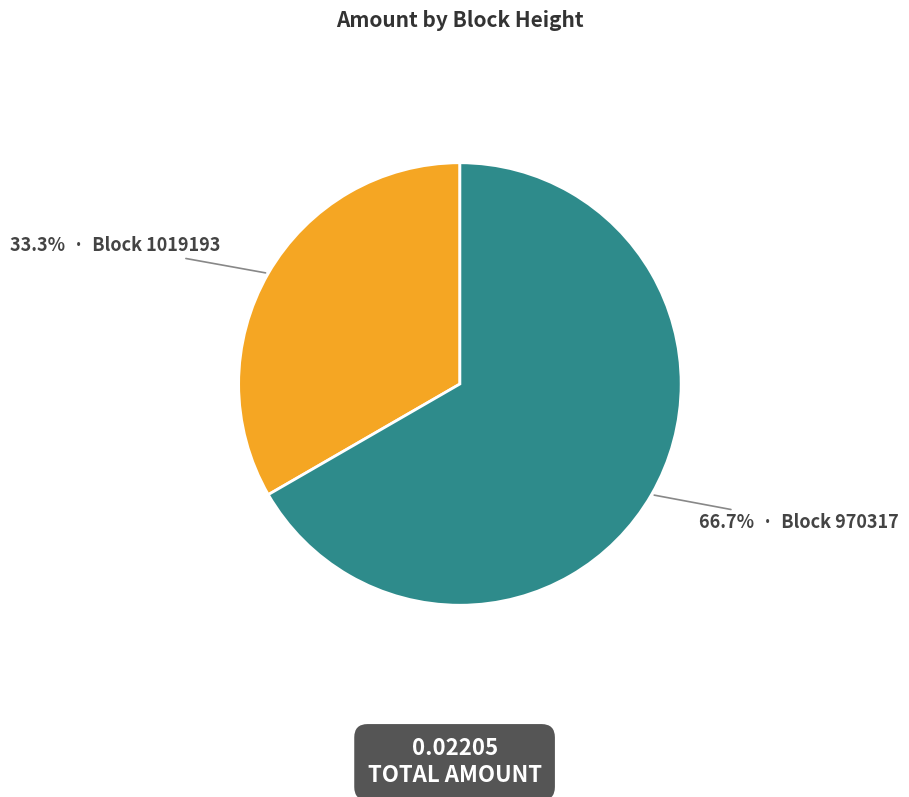

Is there any slice that represents more than half of the pie?

Yes